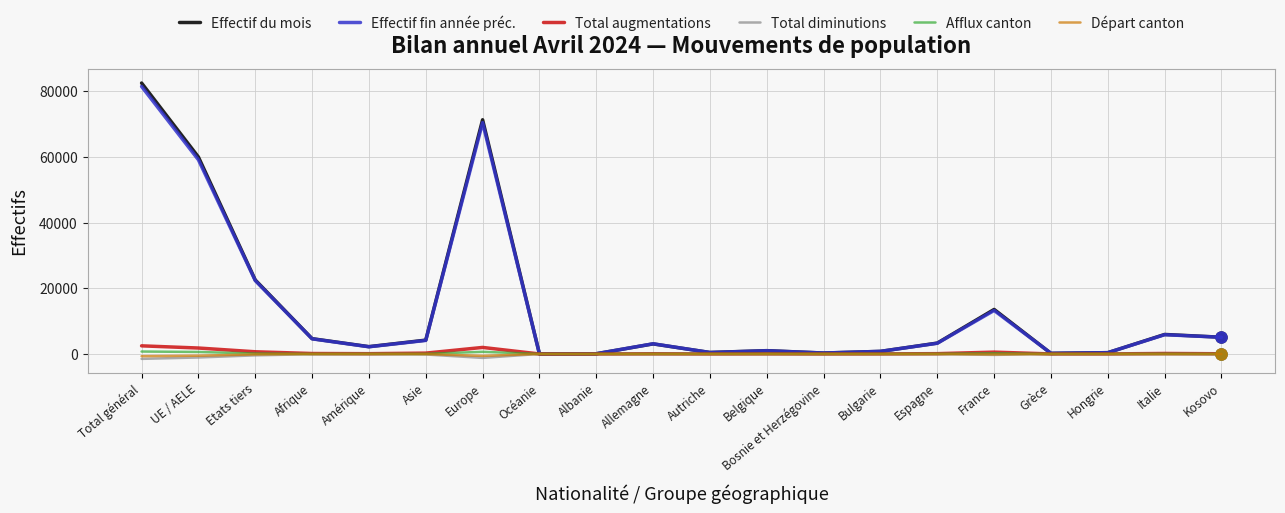

The Effectif du mois series shows 22540 at Etats tiers. True or false?

True